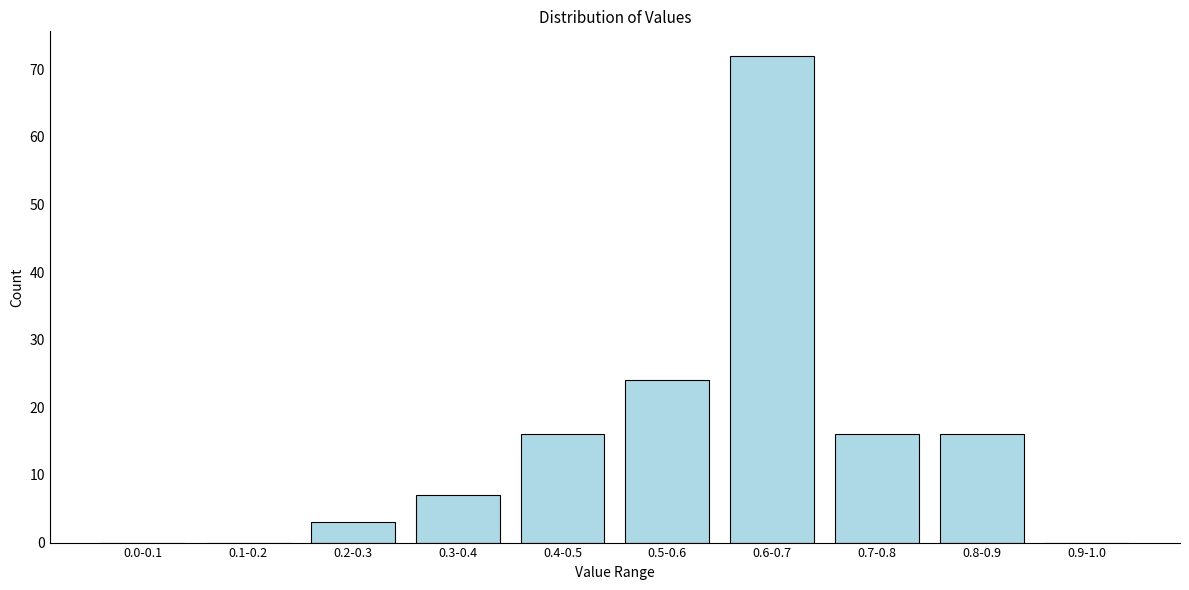

Reading left to right, extract all data points from this chart.

0.0-0.1=0	0.1-0.2=0	0.2-0.3=3	0.3-0.4=7	0.4-0.5=16	0.5-0.6=24	0.6-0.7=72	0.7-0.8=16	0.8-0.9=16	0.9-1.0=0